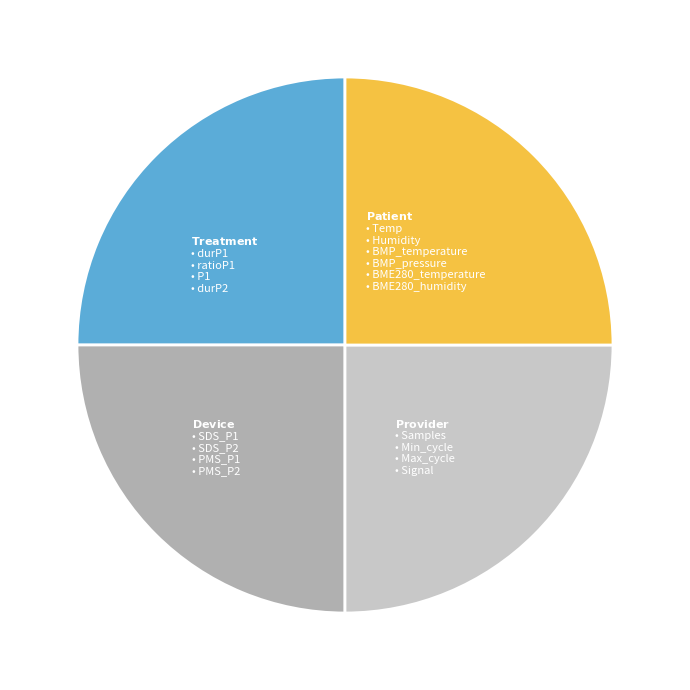

Is there any slice that represents more than half of the pie?

No